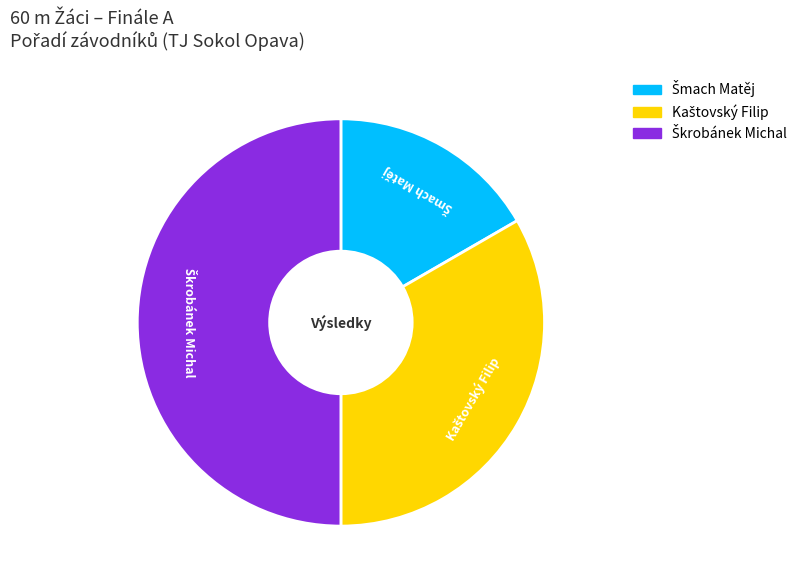

Rank the categories by value from lowest to highest.

Šmach Matěj, Kaštovský Filip, Škrobánek Michal